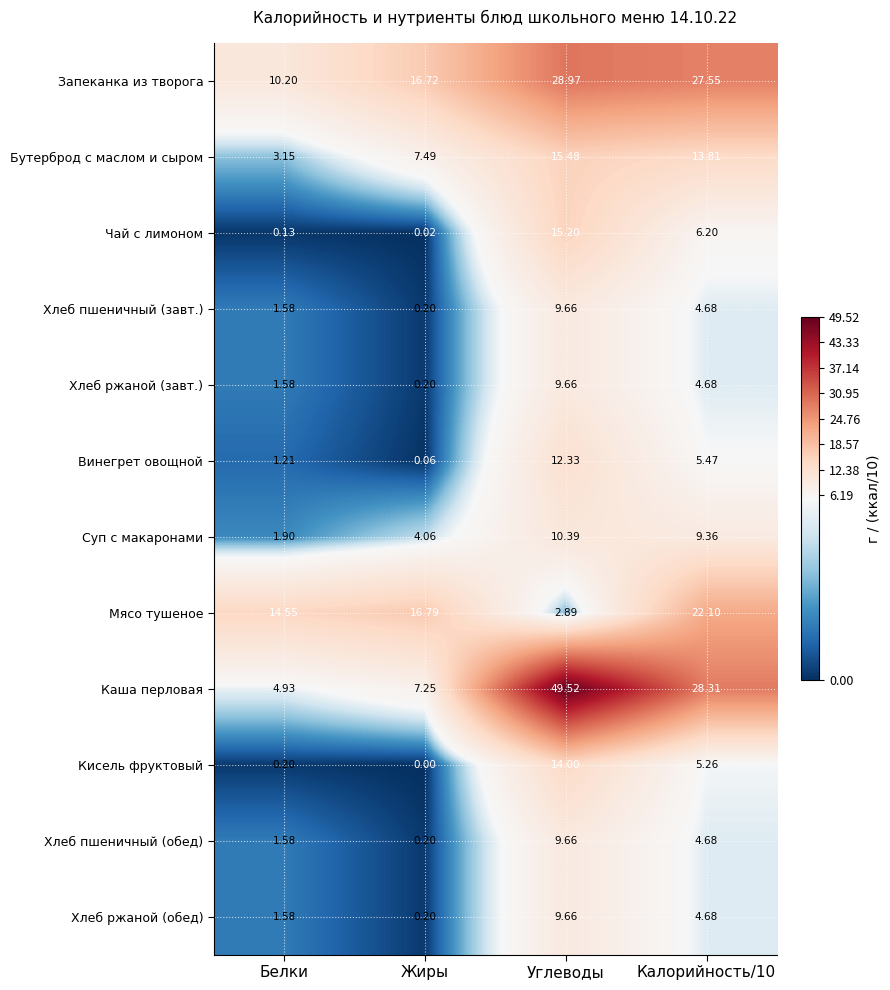

Which category has the highest value across all series?

Углеводы